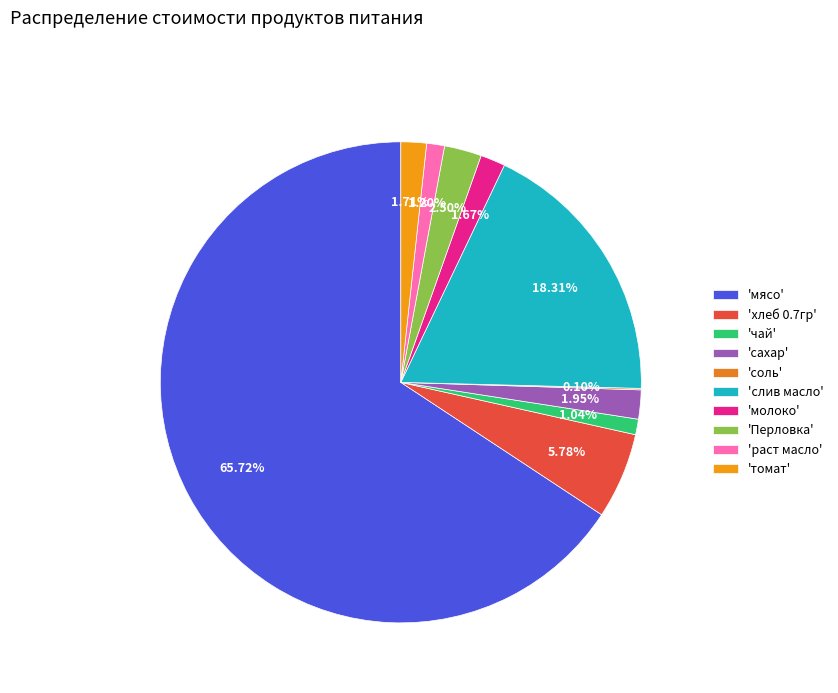

What is the smallest slice in the pie chart?

соль